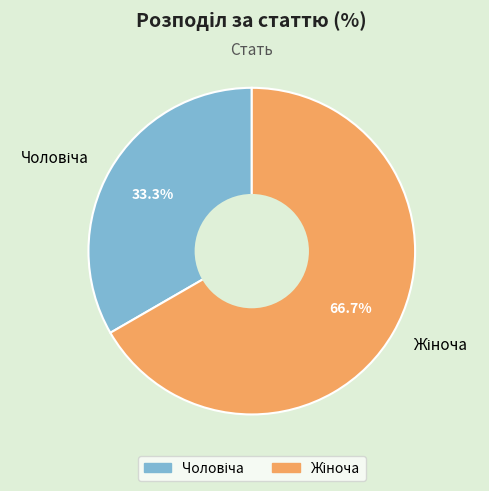

Does any single category account for the majority?

Yes